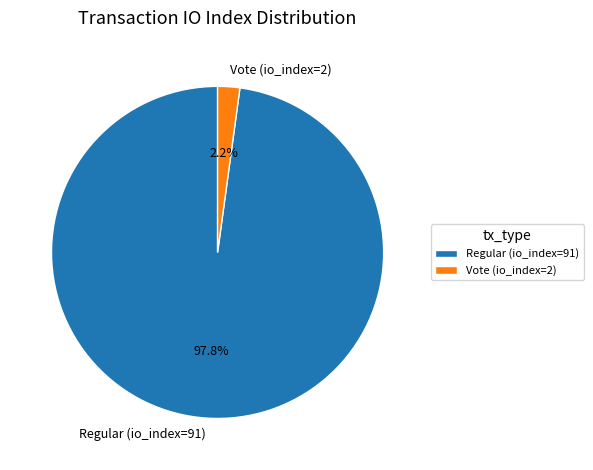

Between Regular (io_index=91) and Vote (io_index=2), which is larger?

Regular (io_index=91)